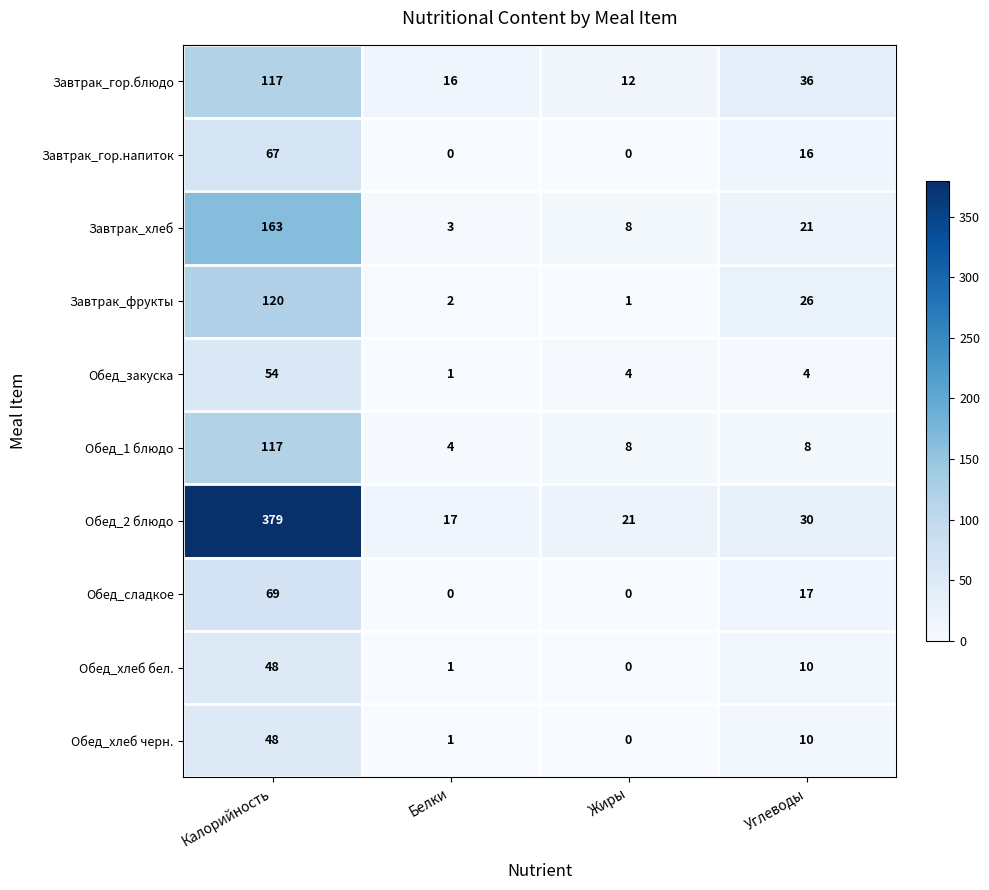

What is the total value across all series at Углеводы?

178